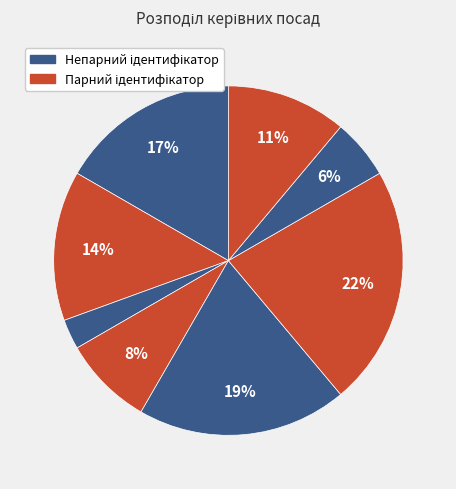

How many segments does this pie chart have?

8